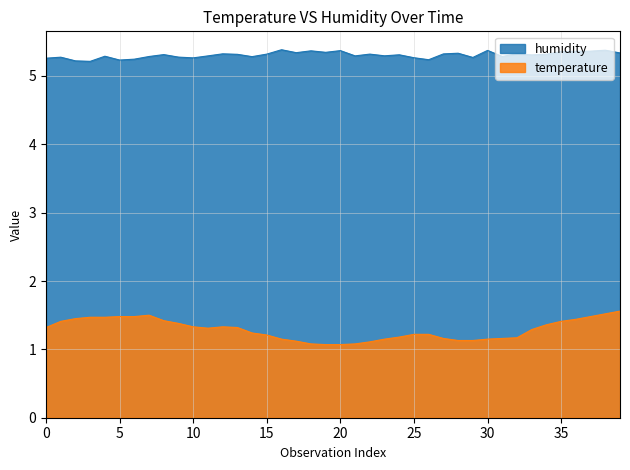

Between 0 and 35, which series saw the biggest shift?

humidity